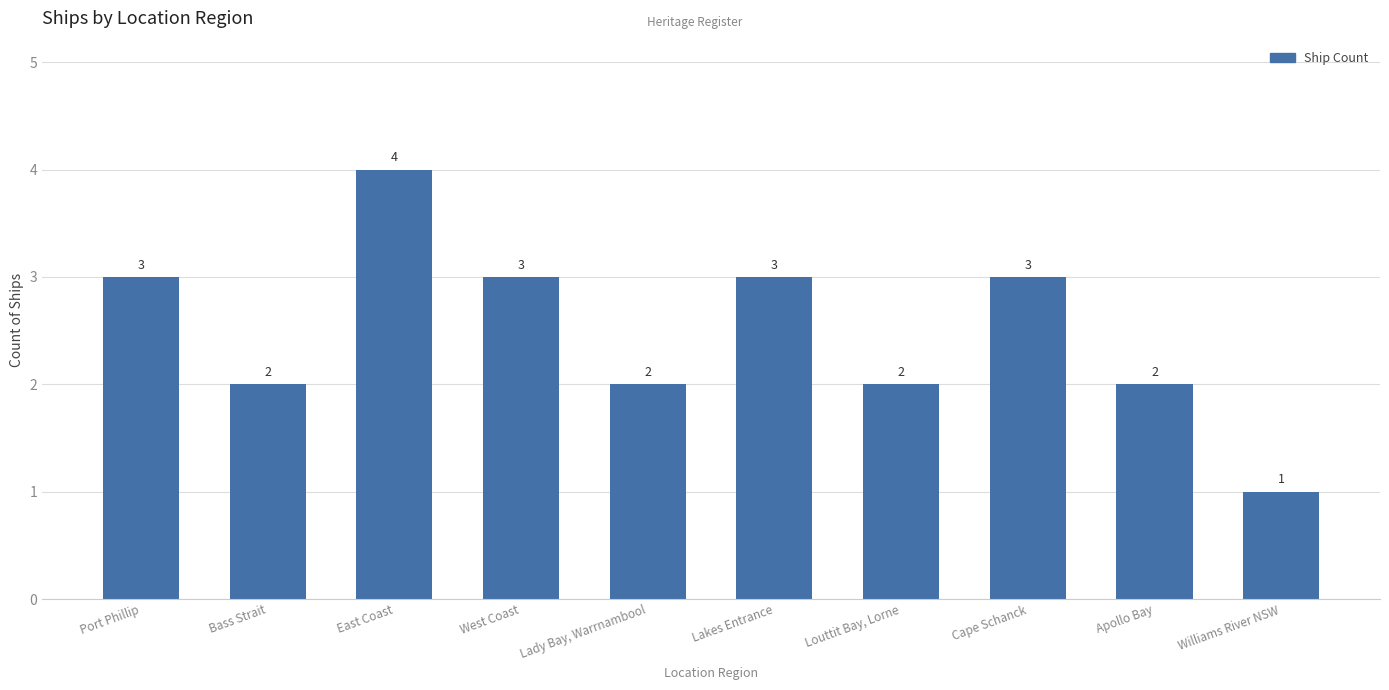

What is the minimum value shown in the chart?

1